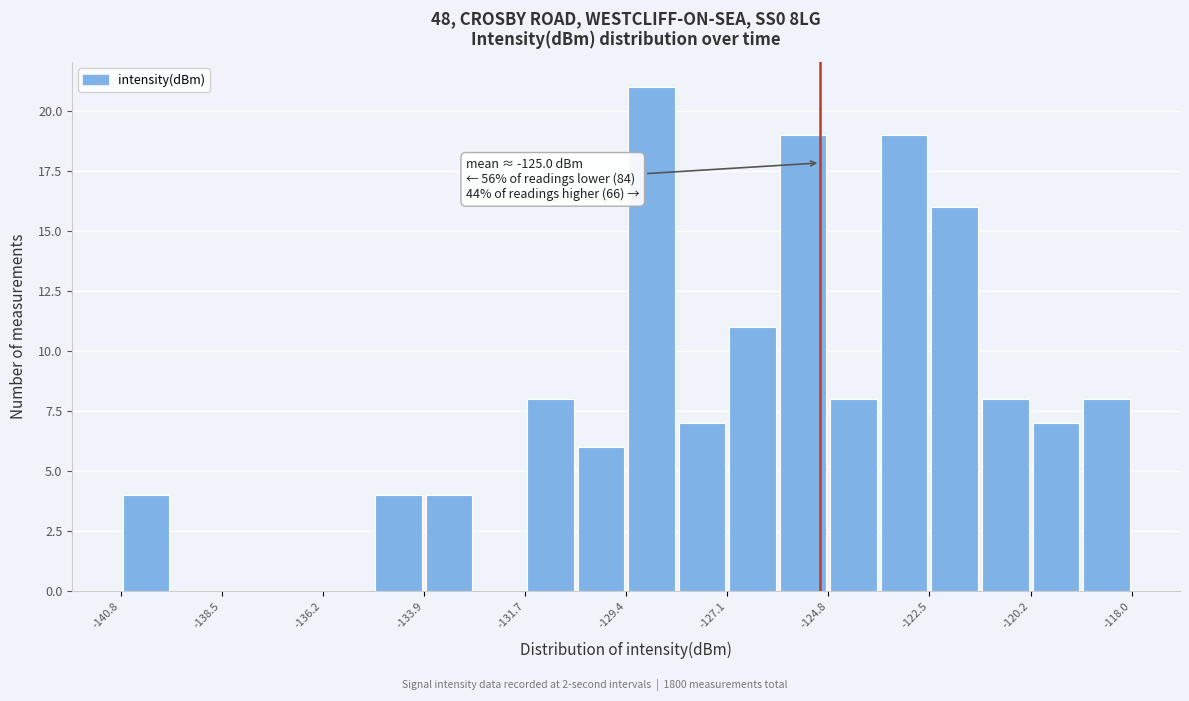

Read against the x-axis, roughly where is the centre of the tallest bar?

-129.0